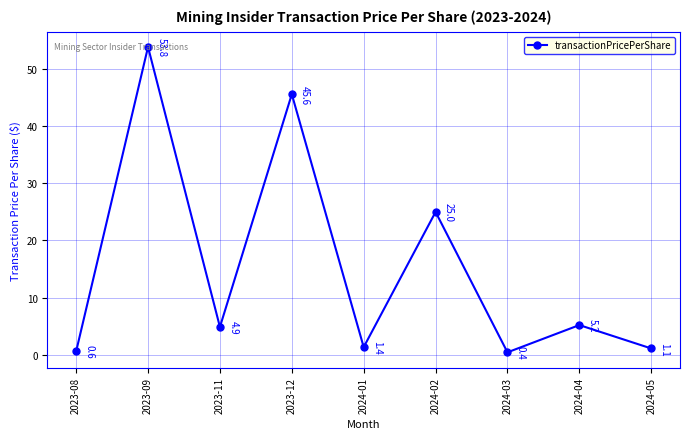

What is the smallest value displayed?

0.4